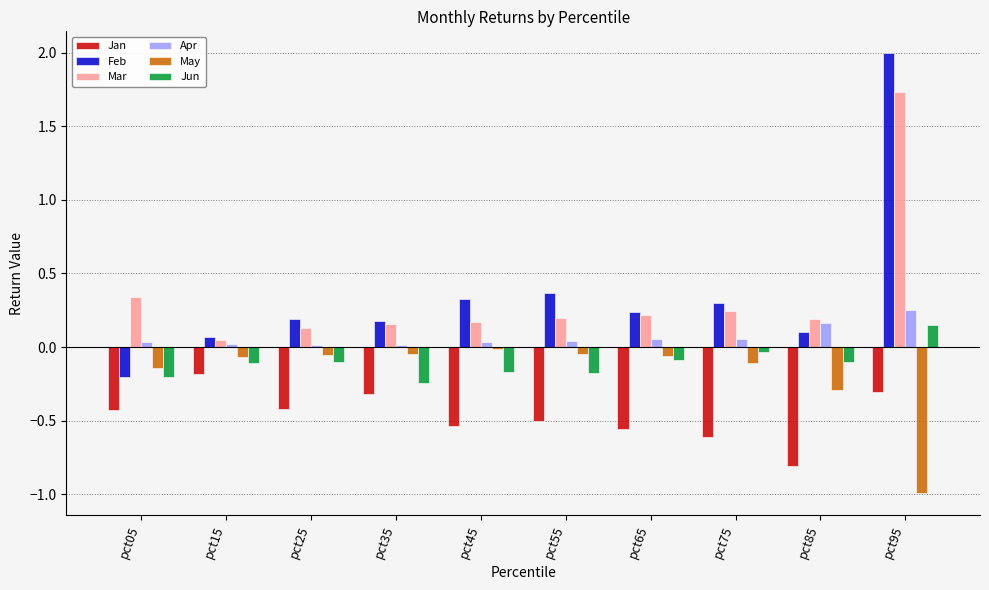

What is the sum of all Apr values?

0.7